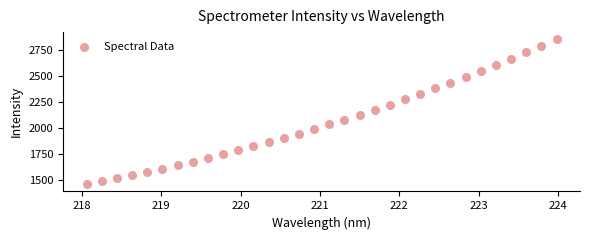

What is the range of Y values (max minus min)?

1388.0